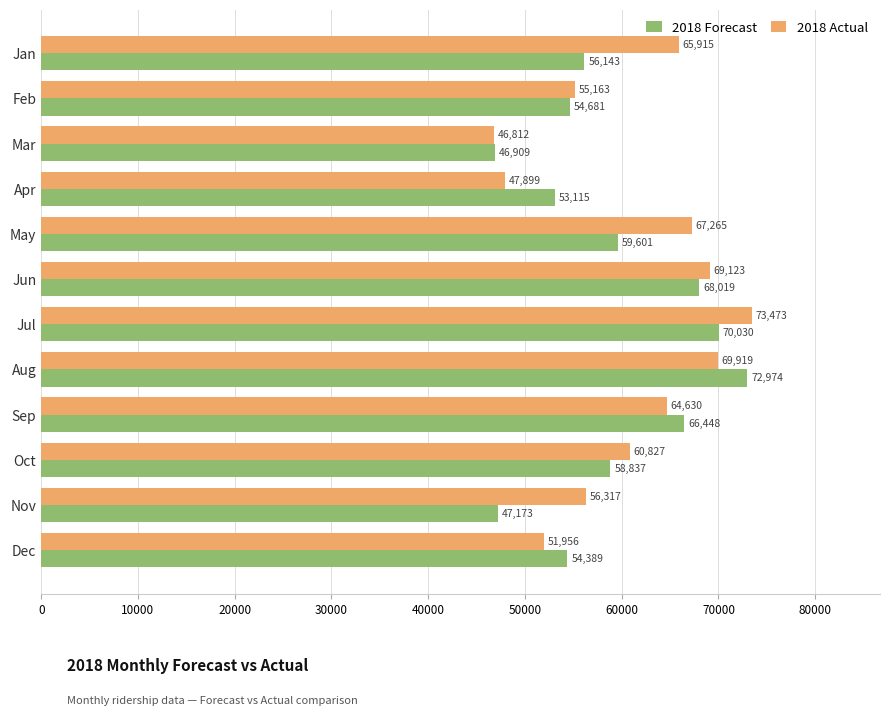

Which series has the largest total across all categories?

2018 Actual